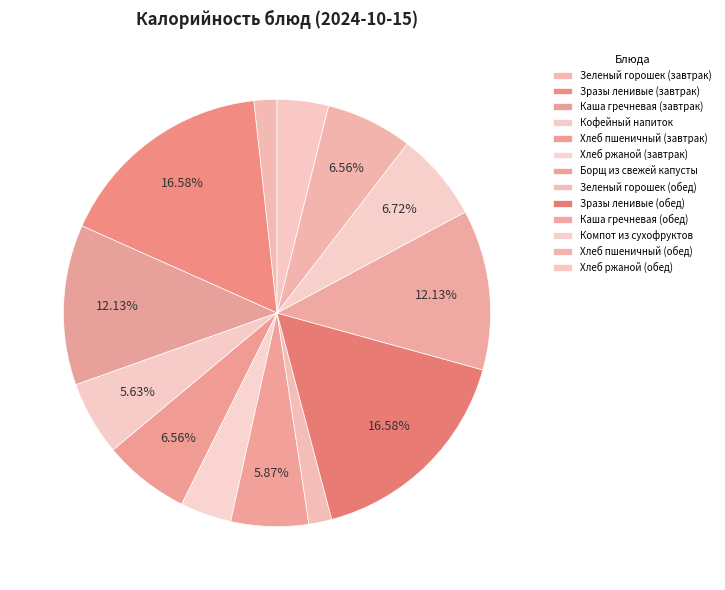

Count the number of slices in the pie.

13